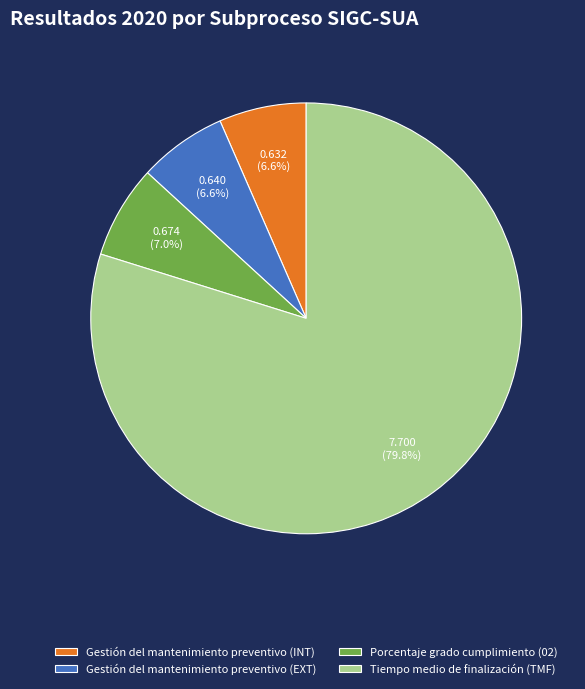

Is it true that Tiempo medio de finalización (TMF) is 87% of the pie?

False